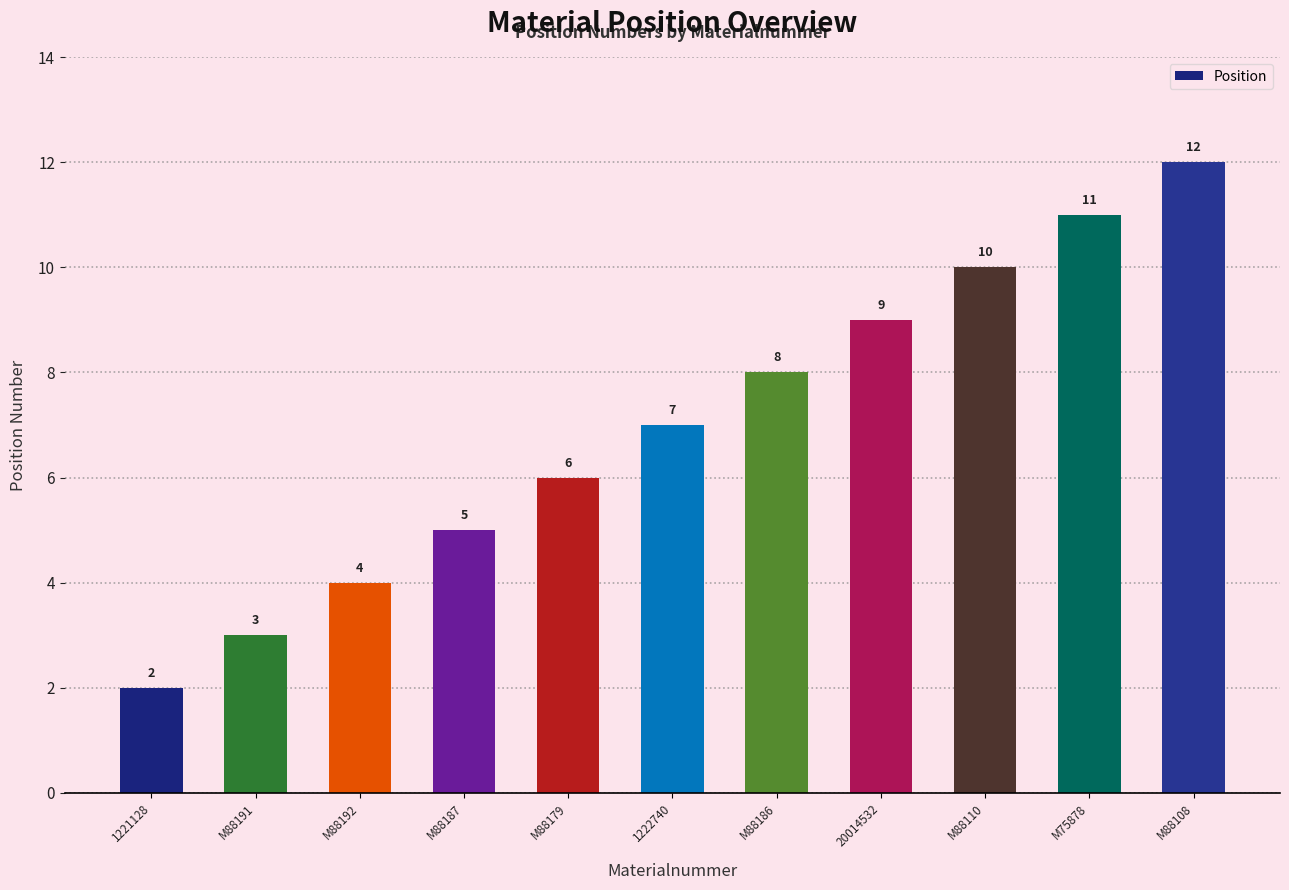

List the labels in order of value, largest first.

M88108, M75878, M88110, 20014532, M88186, 1222740, M88179, M88187, M88192, M88191, 1221128